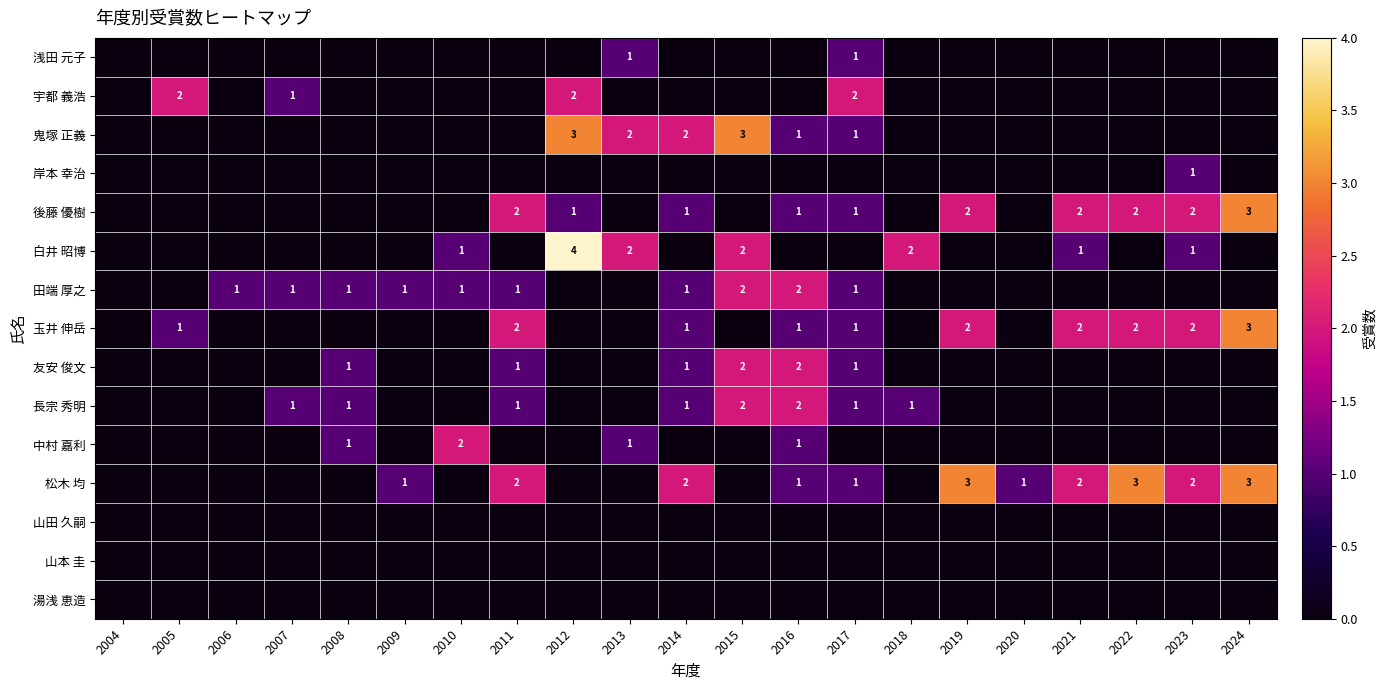

The value of 松木 均 at 2009 is 1. True or false?

True